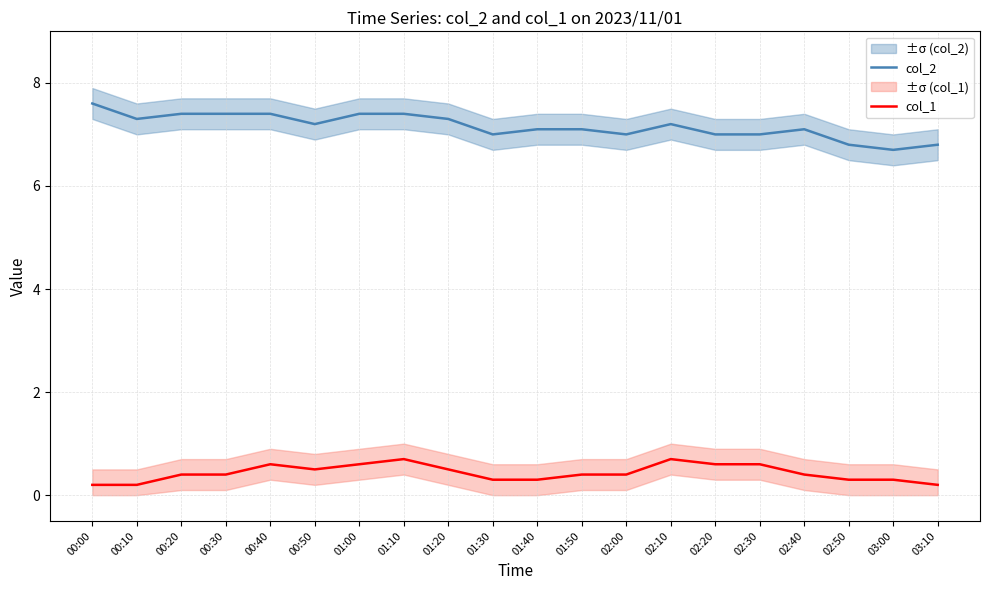

The value of col_1 at 02:10 is 1.0. True or false?

False